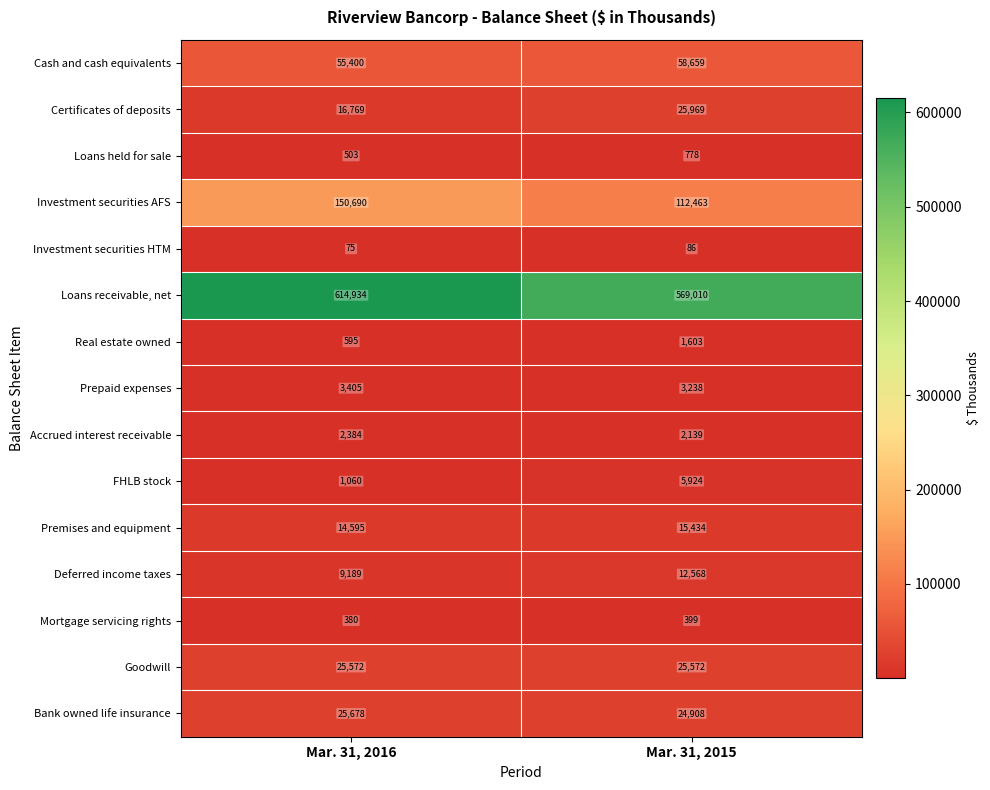

What is the minimum value shown in the chart?

75